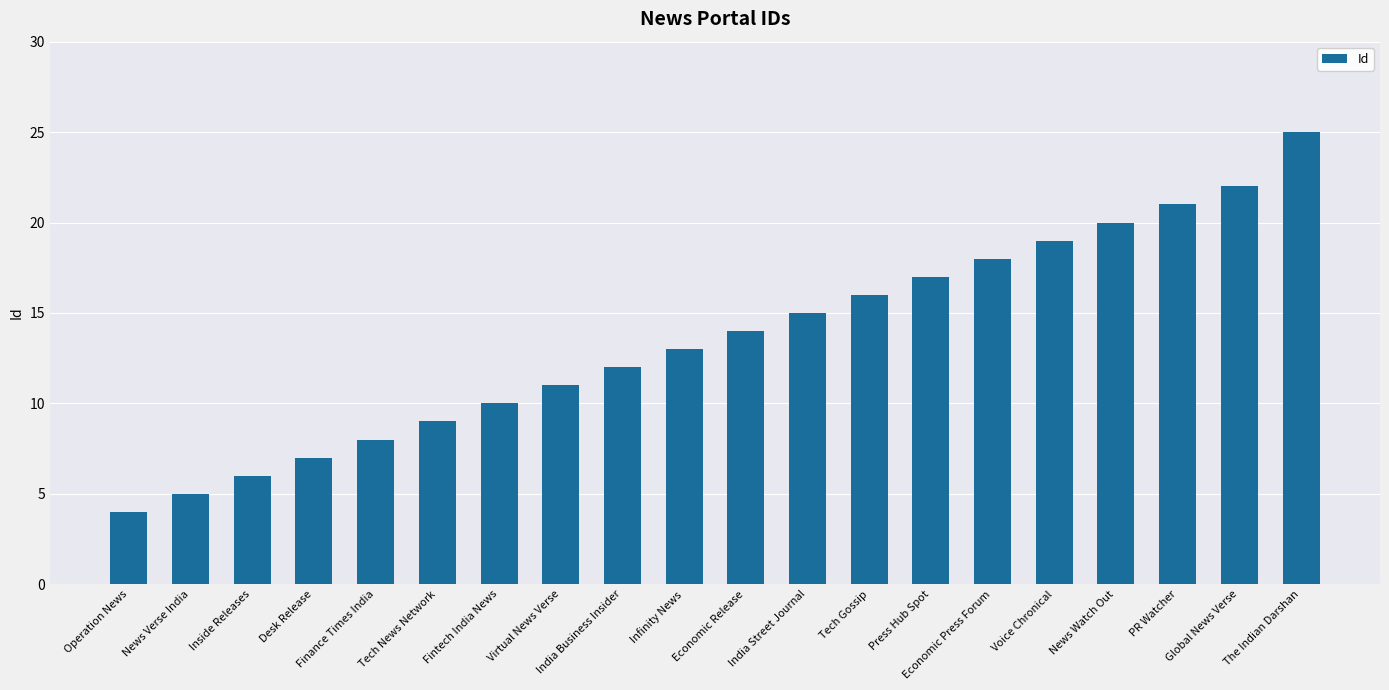

At which category does the chart reach its minimum across all series?

Operation News